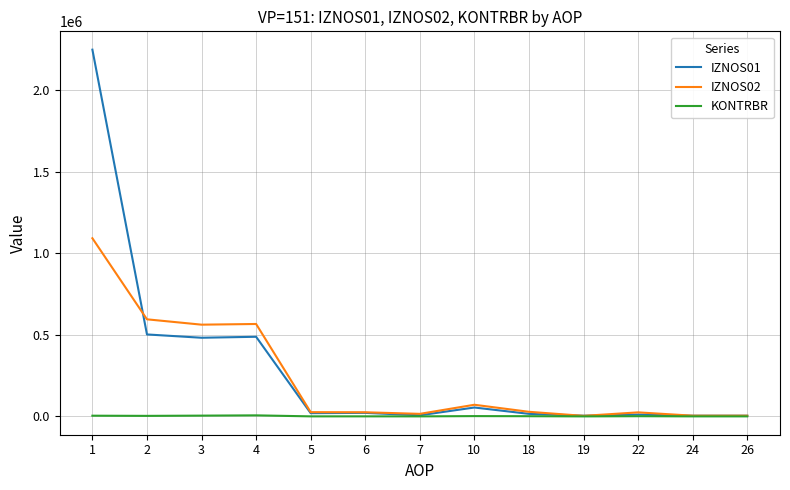

Which series has the largest range (max minus min)?

IZNOS01